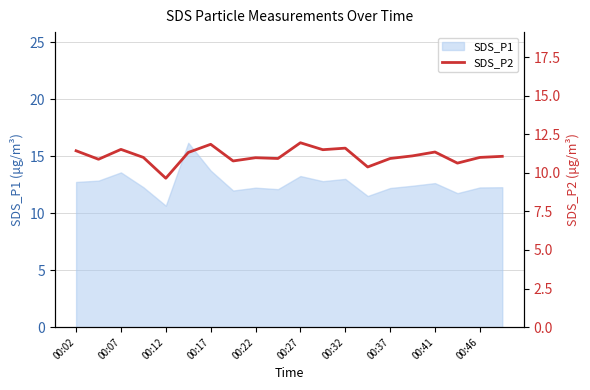

At which label does SDS_P1 reach its minimum?

00:12